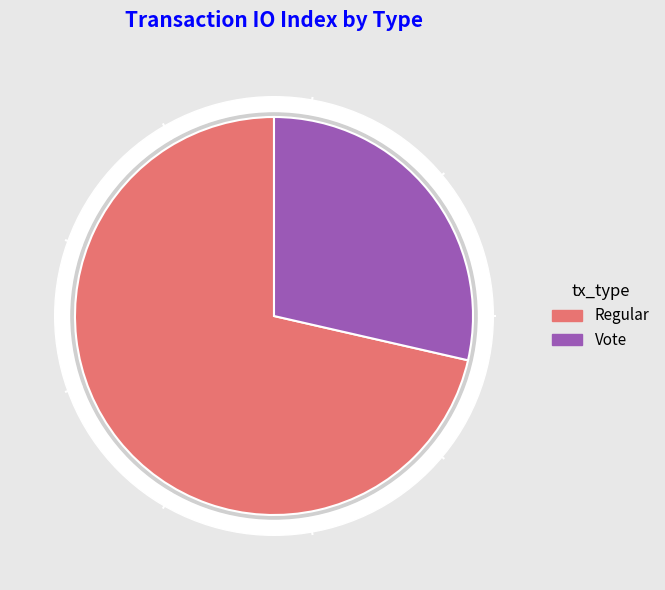

Which slice is the largest?

Regular